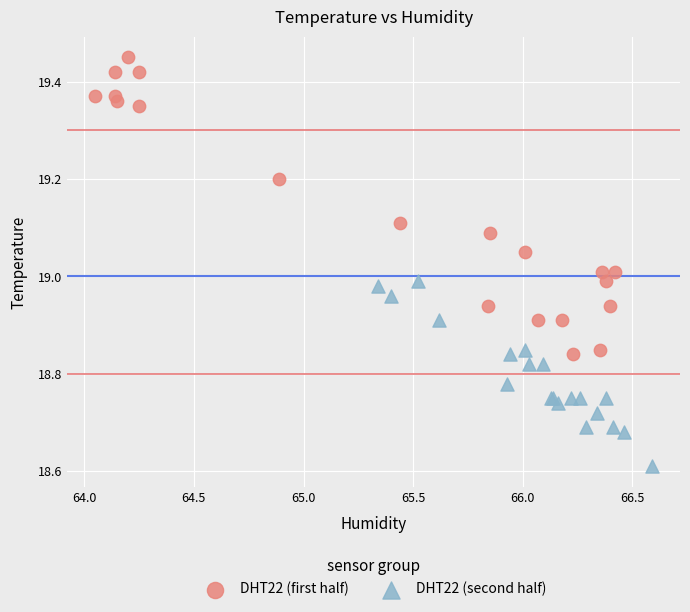

Which series has the widest spread of Y values?

DHT22 (first half)